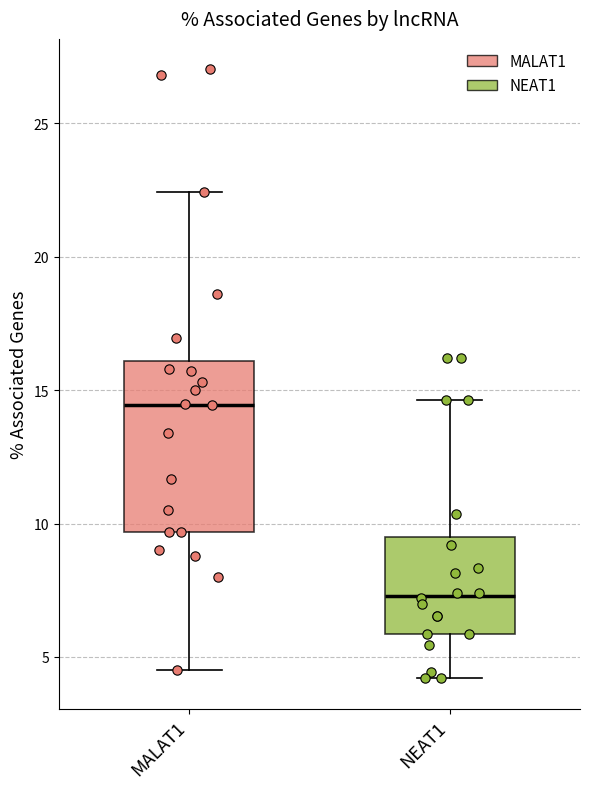

Which box has the highest median line?

MALAT1